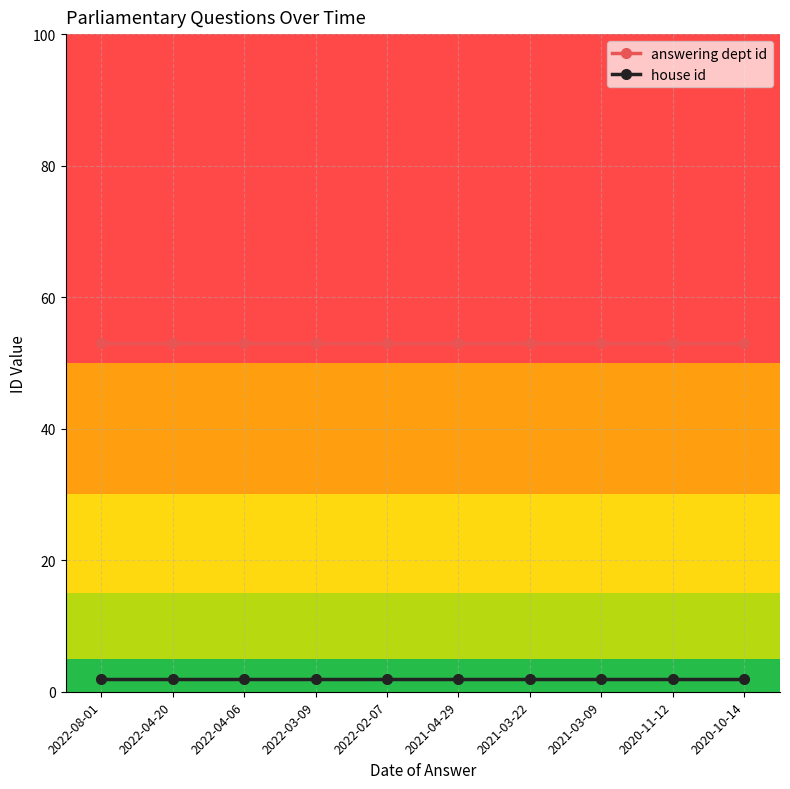

Rank the series by their average value, from lowest to highest.

house id, answering dept id